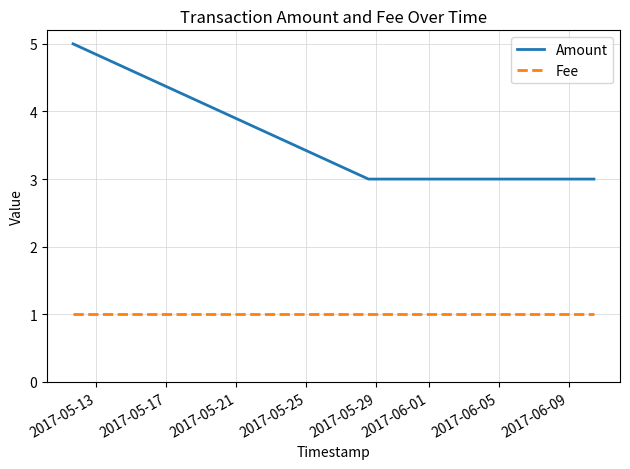

How many categories are shown in the chart?

3